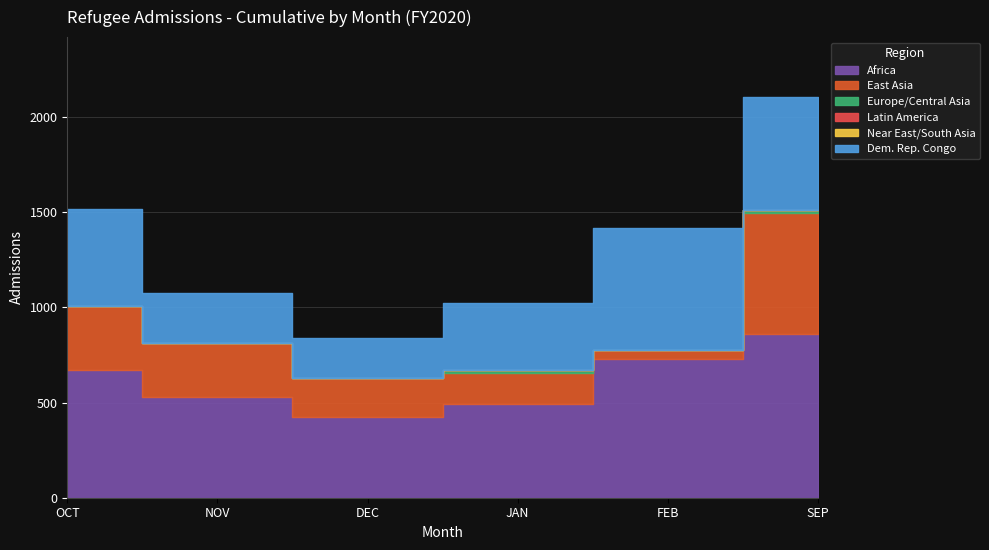

What is the maximum value for Africa?

861